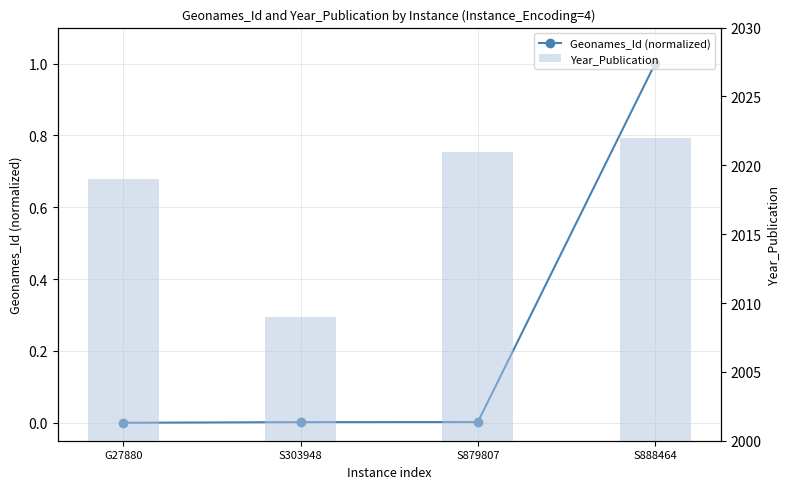

Which series has the largest range (max minus min)?

Year_Publication